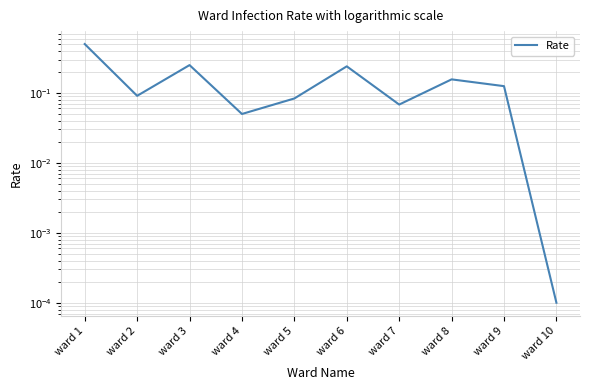

List the labels in order of value, largest first.

ward 1, ward 3, ward 6, ward 8, ward 9, ward 2, ward 5, ward 7, ward 4, ward 10